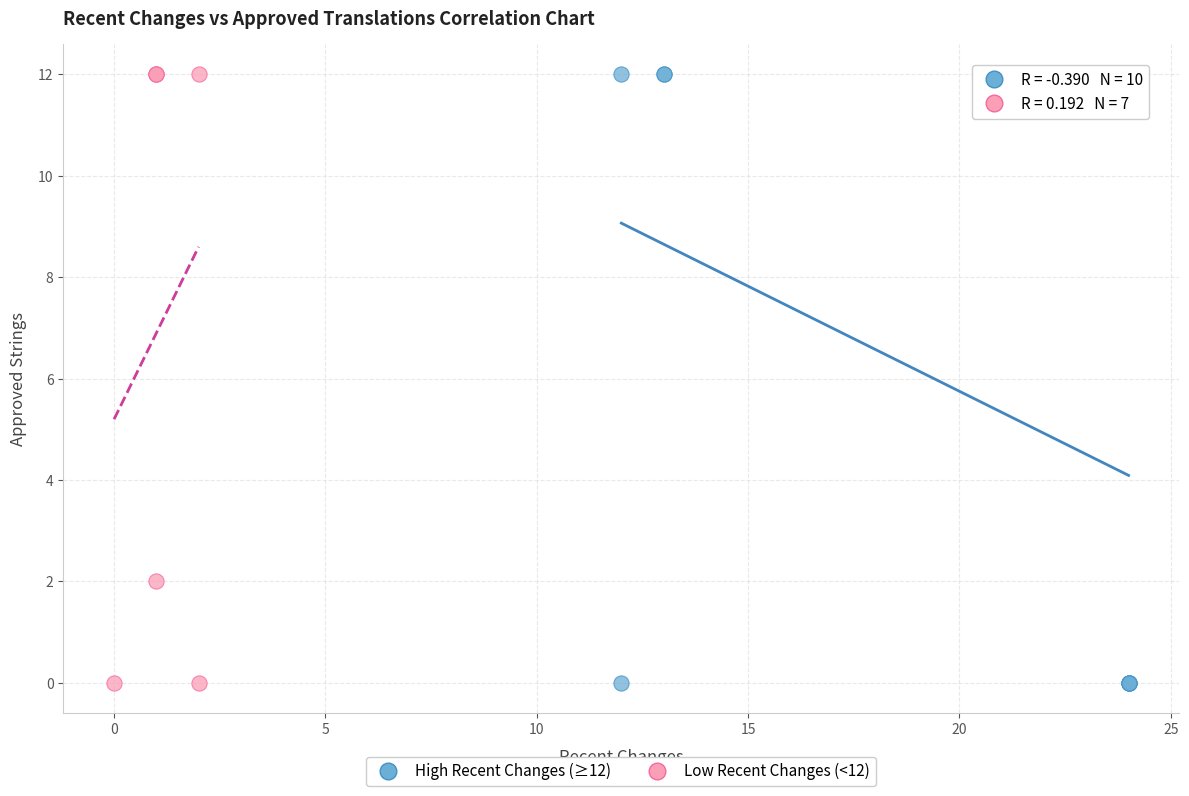

What are all the series names shown in the legend?

High Recent Changes (≥12), Low Recent Changes (<12)